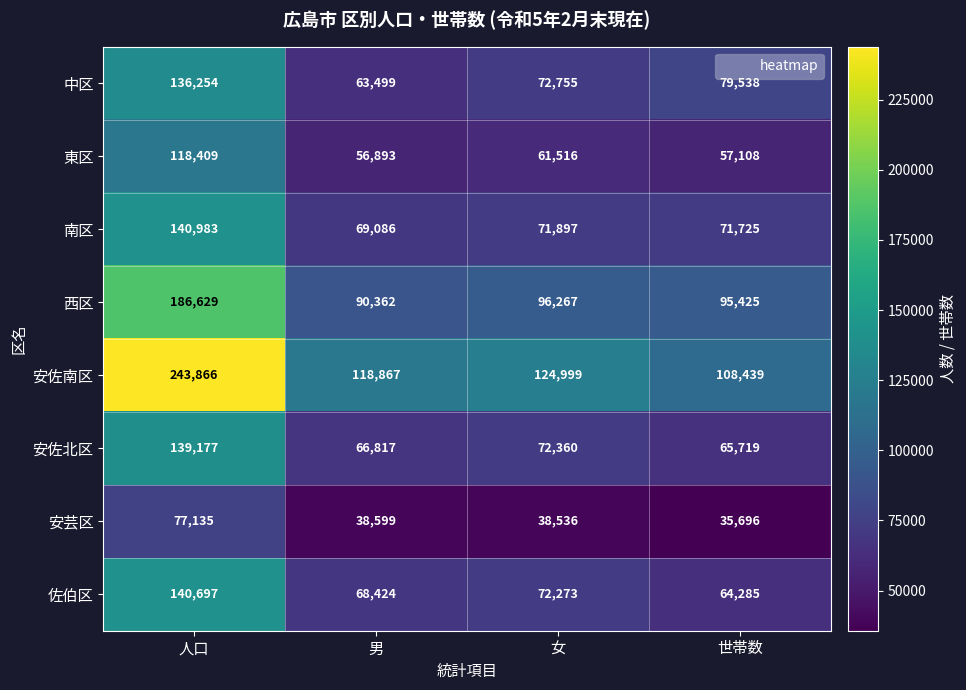

Is it true that 東区 equals 81674 at 男?

False